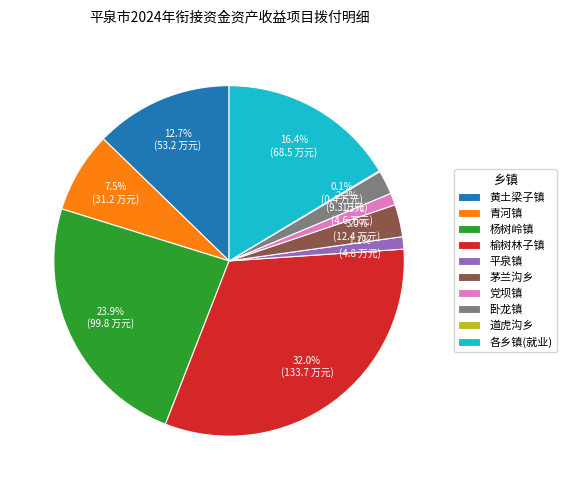

To the nearest percent, what is the combined percentage of 青河镇 and 各乡镇(就业)?

24%